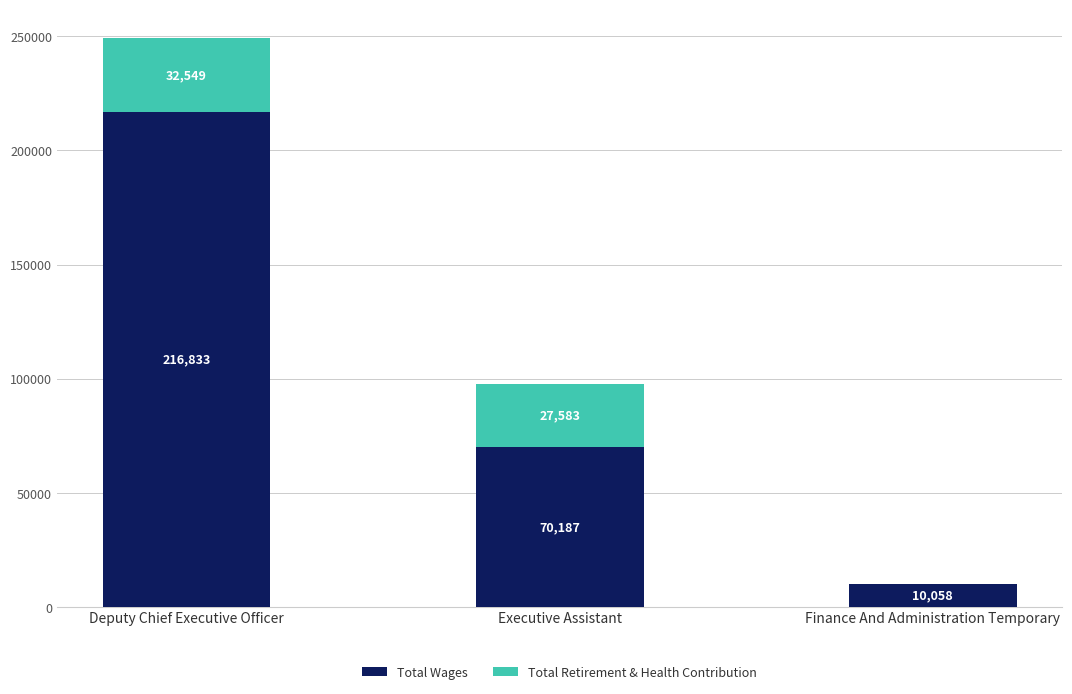

Reading right to left, what are the values for Total Wages?

Finance And Administration Temporary=10058	Executive Assistant=70187	Deputy Chief Executive Officer=216833